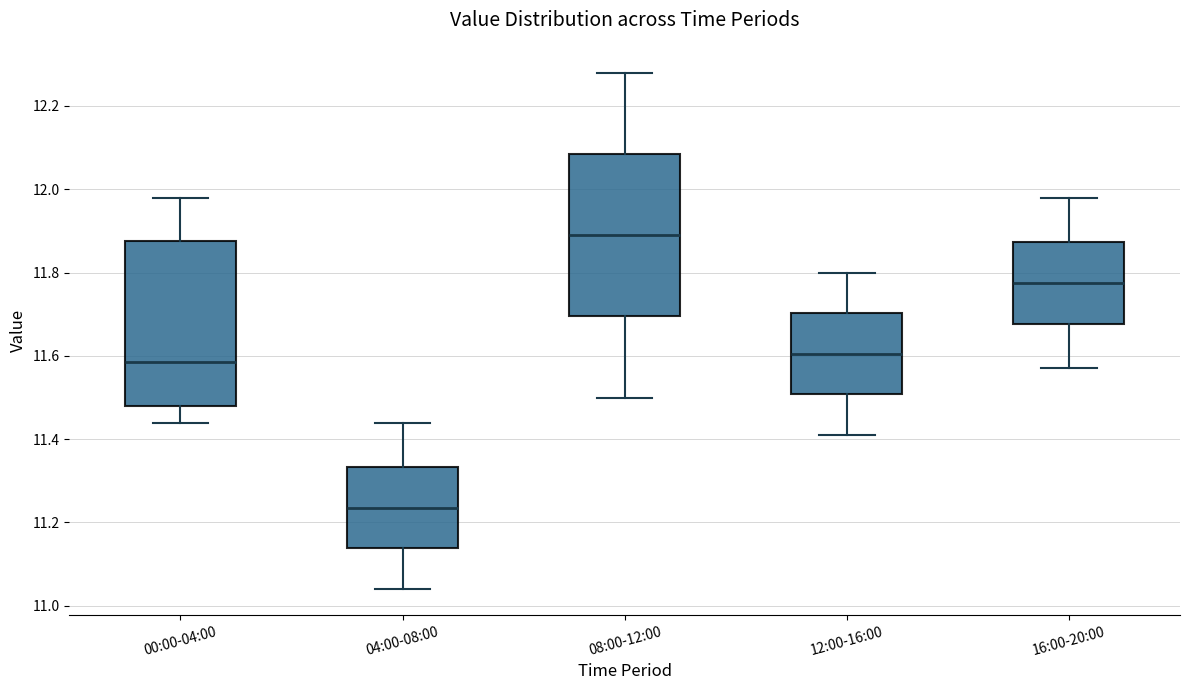

Where does the median line of the box for 08:00-12:00 sit on the y-axis? The values are not printed on the chart, so give them approximately, as read against the axis.

11.90